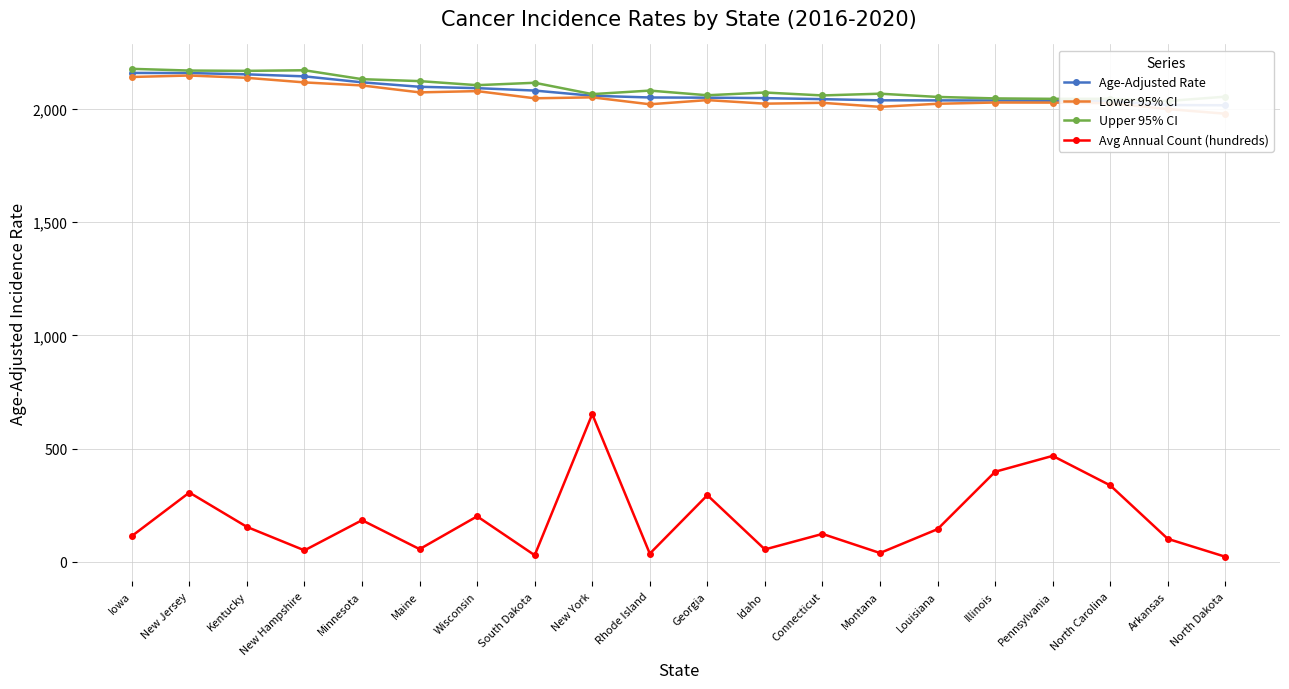

At how many categories does at least one series exceed 1603?

20